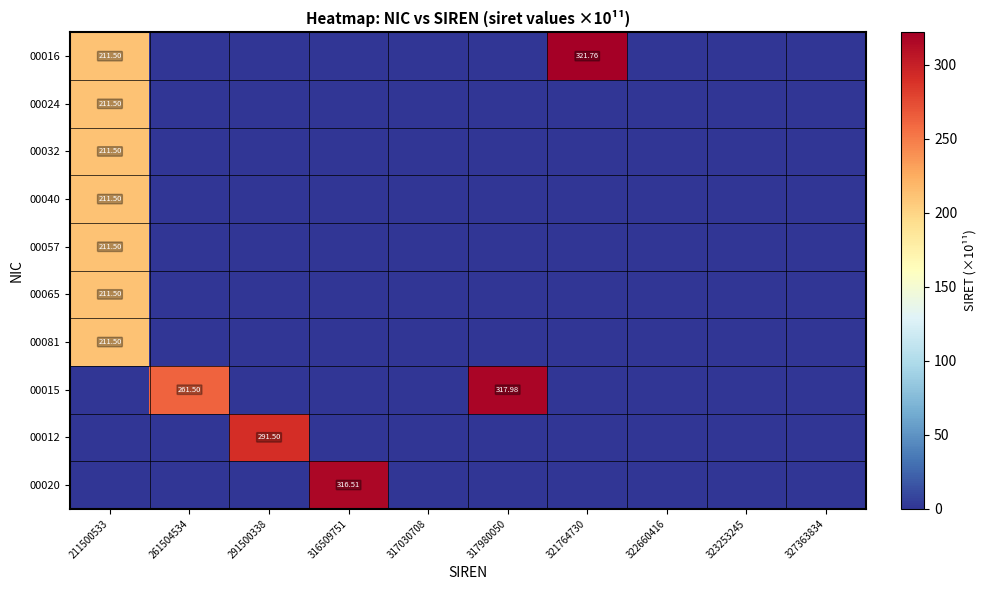

What is the total value across all series at 291500338?

291.5